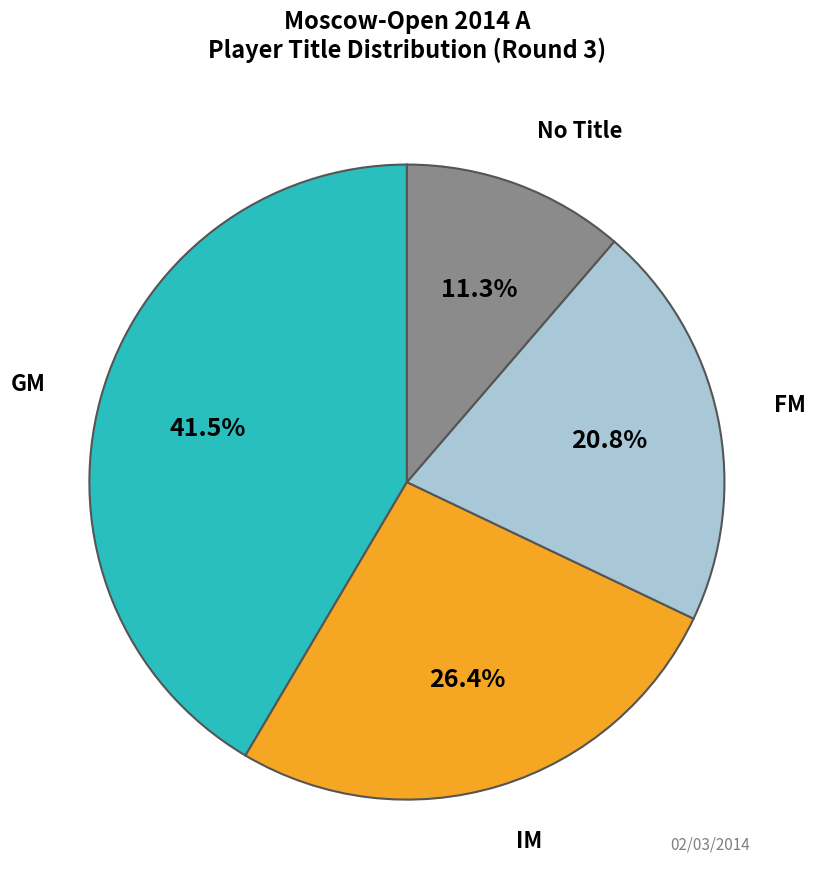

Does any single category account for the majority?

No